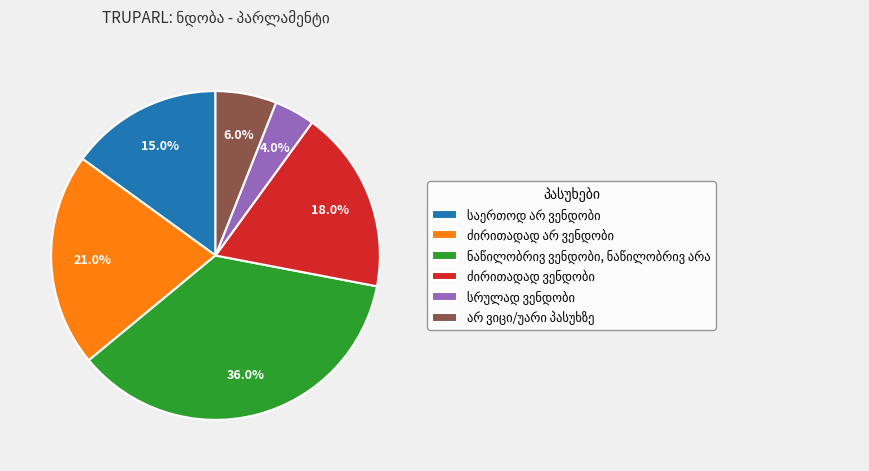

Is there any slice that represents more than half of the pie?

No